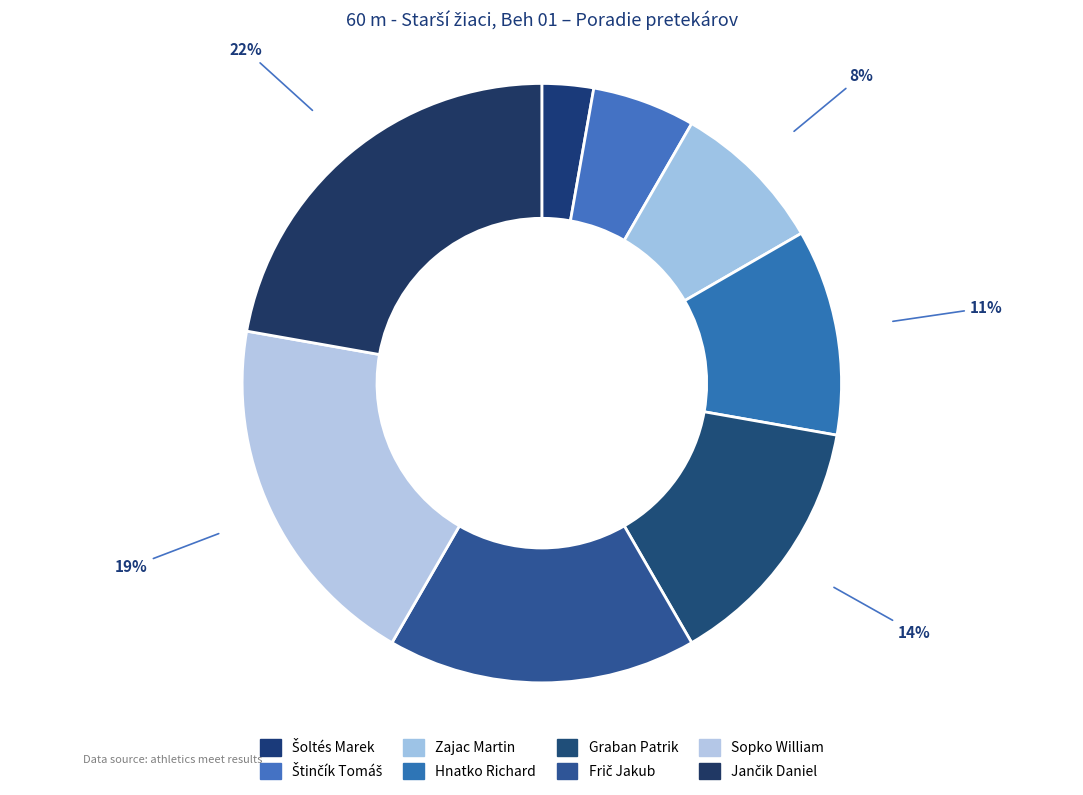

What percentage is NOT represented by Hnatko Richard?

88.9%